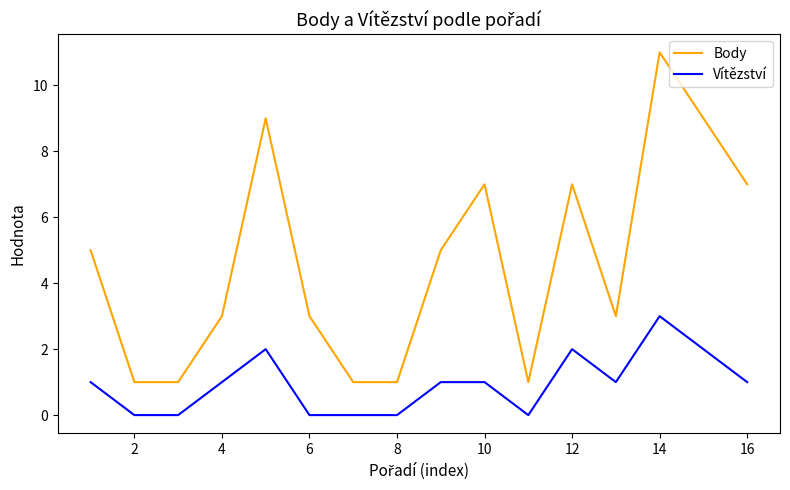

What is the difference between the maximum and minimum values in the Body series?

10